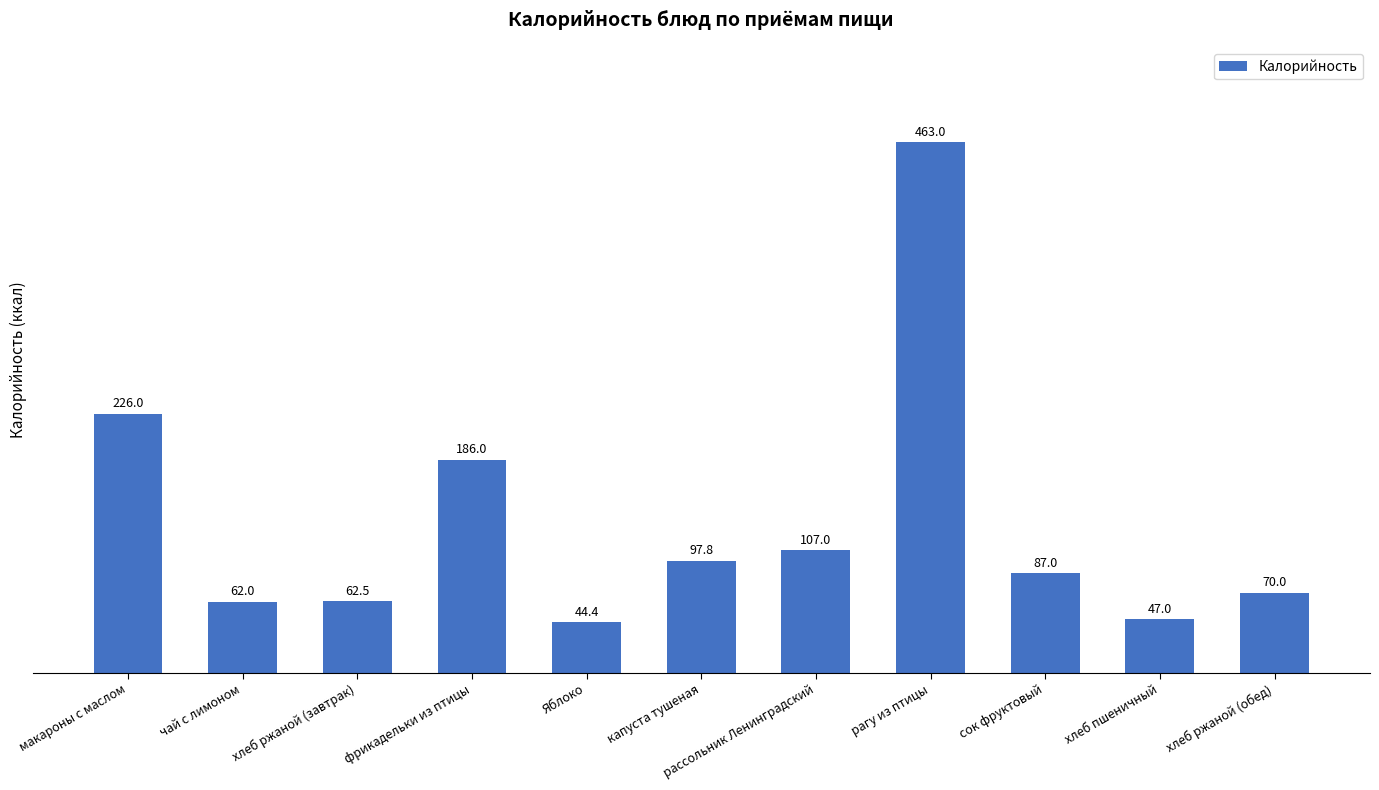

At which category does the chart reach its peak across all series?

рагу из птицы